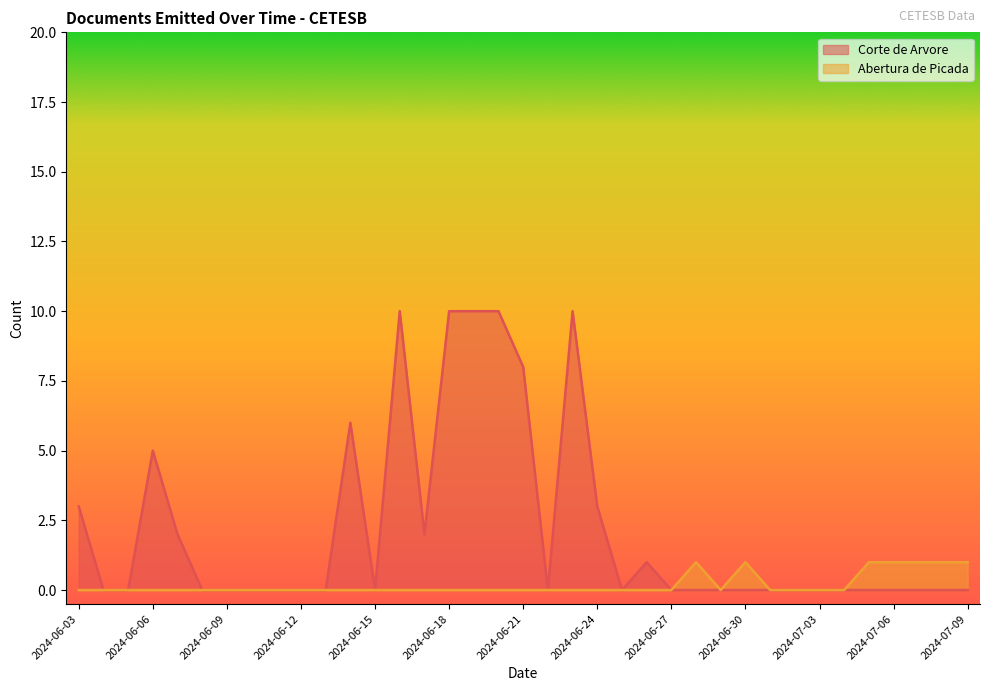

What position from the left is 2024-06-28?

26